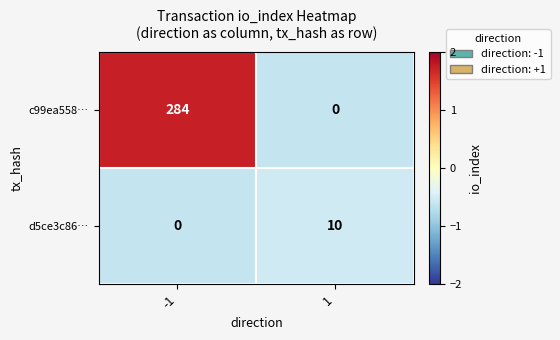

What value does the d5ce3c86… series have at 1?

10